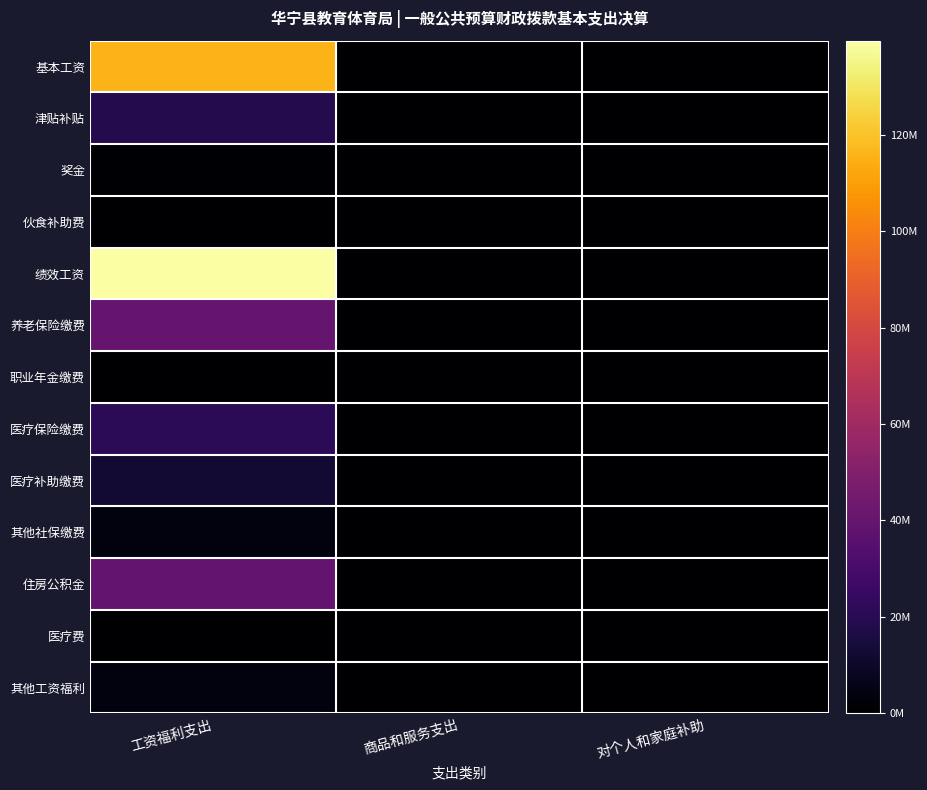

Reading left to right, list all the values displayed in this chart.

基本工资: 工资福利支出=115996364.1	商品和服务支出=78115.7	对个人和家庭补助=135792.0
津贴补贴: 工资福利支出=18610255.0	商品和服务支出=0.0	对个人和家庭补助=0.0
奖金: 工资福利支出=931574.0	商品和服务支出=0.0	对个人和家庭补助=0.0
伙食补助费: 工资福利支出=0.0	商品和服务支出=0.0	对个人和家庭补助=24180.0
绩效工资: 工资福利支出=139529748.7	商品和服务支出=6608.3	对个人和家庭补助=0.0
养老保险缴费: 工资福利支出=40312188.9	商品和服务支出=11809.1	对个人和家庭补助=0.0
职业年金缴费: 工资福利支出=0.0	商品和服务支出=7500.0	对个人和家庭补助=0.0
医疗保险缴费: 工资福利支出=21154717.3	商品和服务支出=0.0	对个人和家庭补助=0.0
医疗补助缴费: 工资福利支出=12759668.3	商品和服务支出=0.0	对个人和家庭补助=100000.0
其他社保缴费: 工资福利支出=3770366.9	商品和服务支出=24229.0	对个人和家庭补助=0.0
住房公积金: 工资福利支出=39450517.3	商品和服务支出=0.0	对个人和家庭补助=0.0
医疗费: 工资福利支出=0.0	商品和服务支出=0.0	对个人和家庭补助=145.0
其他工资福利: 工资福利支出=3689180.5	商品和服务支出=5339.0	对个人和家庭补助=0.0